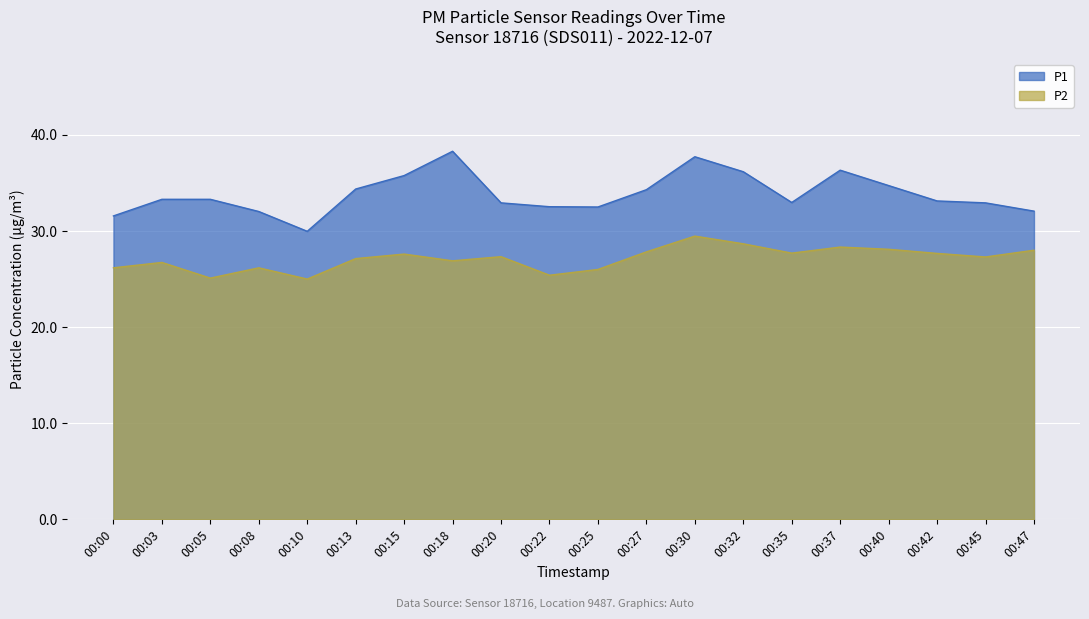

Reading left to right, list all the values displayed in this chart.

P1: 31.6	33.3	33.3	32.0	30.0	34.4	35.8	38.3	32.9	32.5	32.5	34.3	37.7	36.2	33.0	36.3	34.7	33.1	32.9	32.1
P2: 26.2	26.7	25.1	26.2	25.0	27.1	27.6	26.9	27.3	25.4	26.0	27.8	29.5	28.7	27.7	28.3	28.1	27.7	27.3	28.0